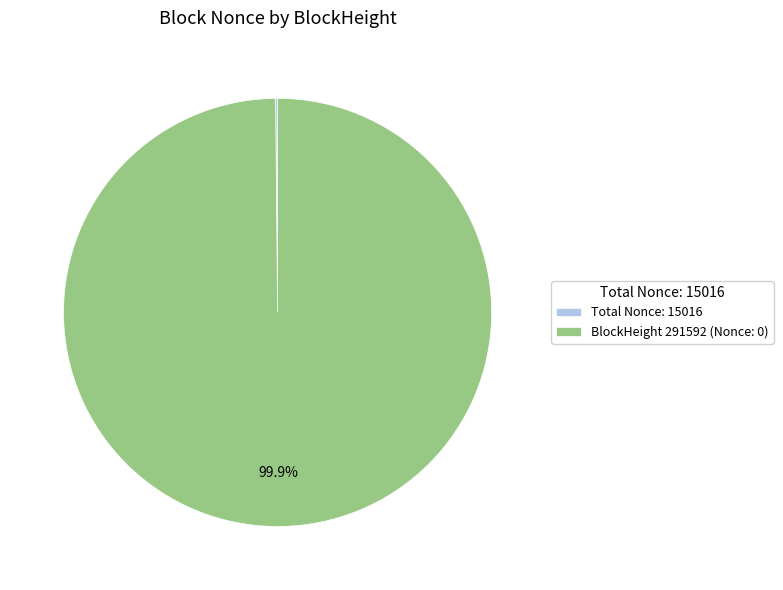

Which slice represents more than half of the pie?

BlockHeight 291592 (Nonce: 0)